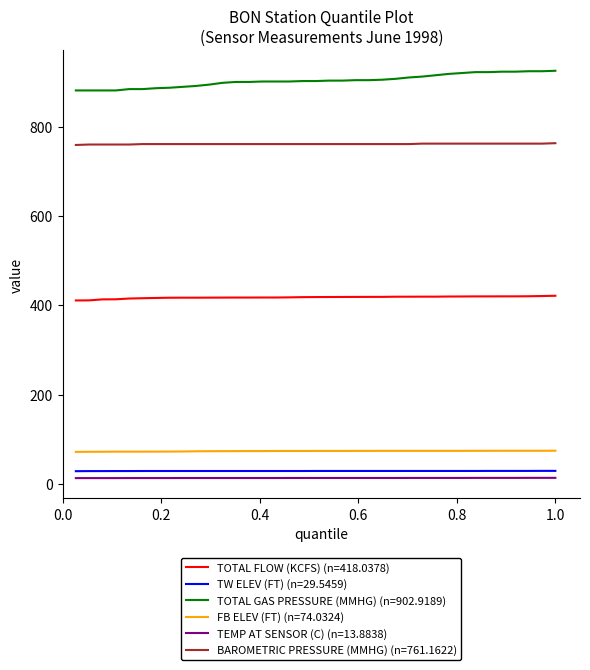

Which series has the largest total across all categories?

TOTAL GAS PRESSURE (MMHG) (n=902.9189)